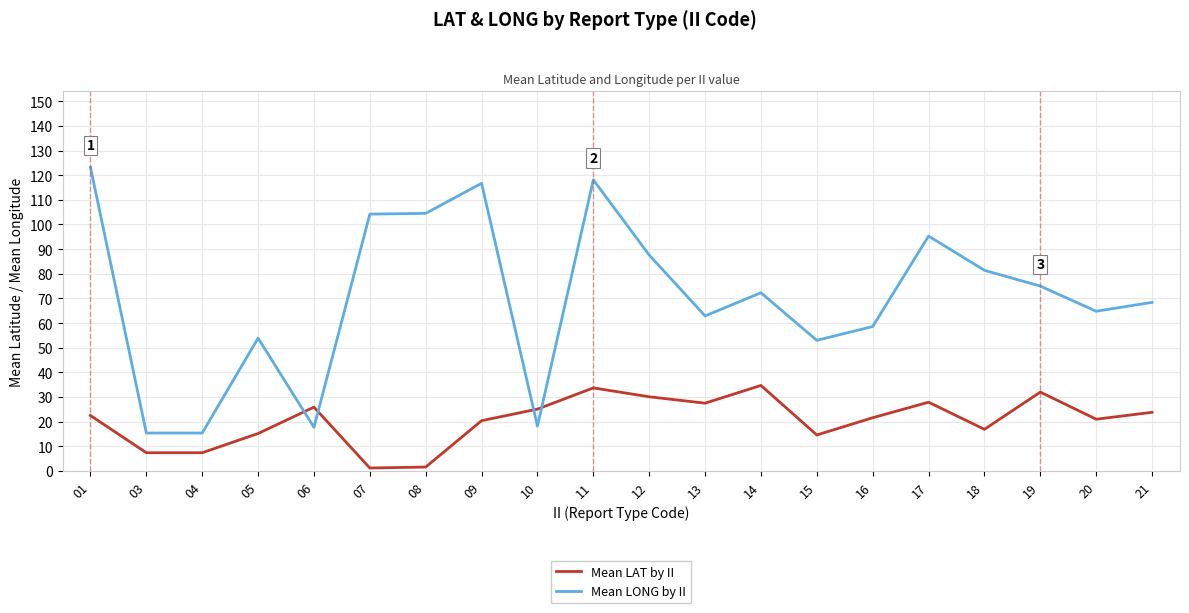

Does the chart have visible grid lines?

Yes